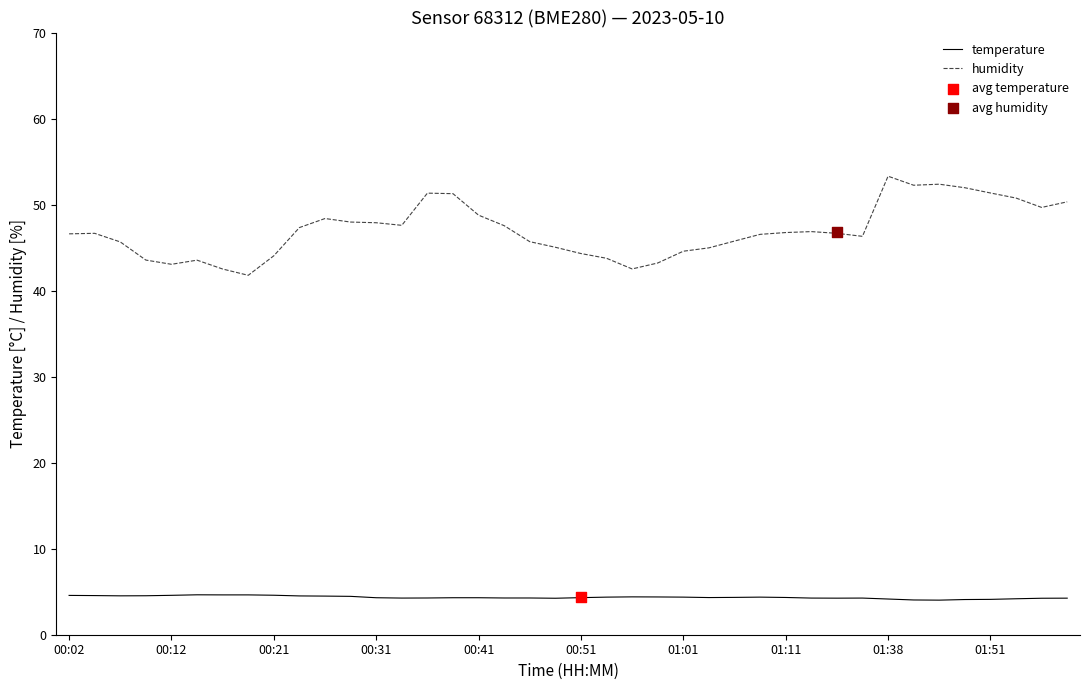

True or false: temperature and humidity cross at least once.

False